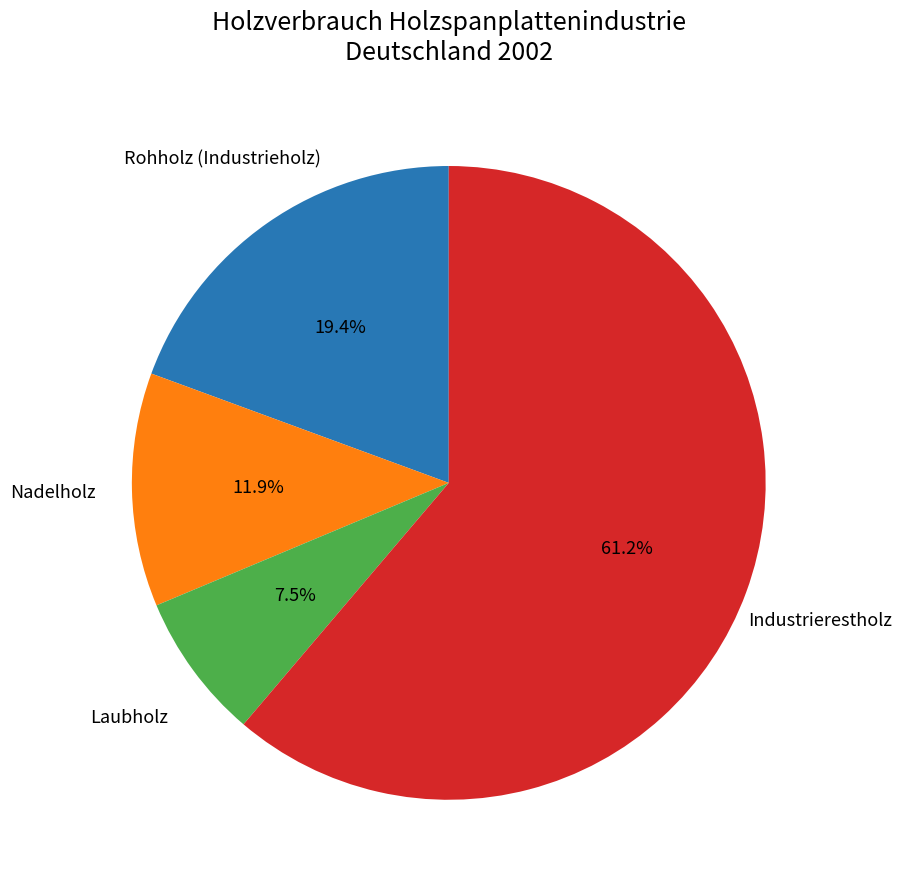

What is the smallest slice in the pie chart?

Laubholz